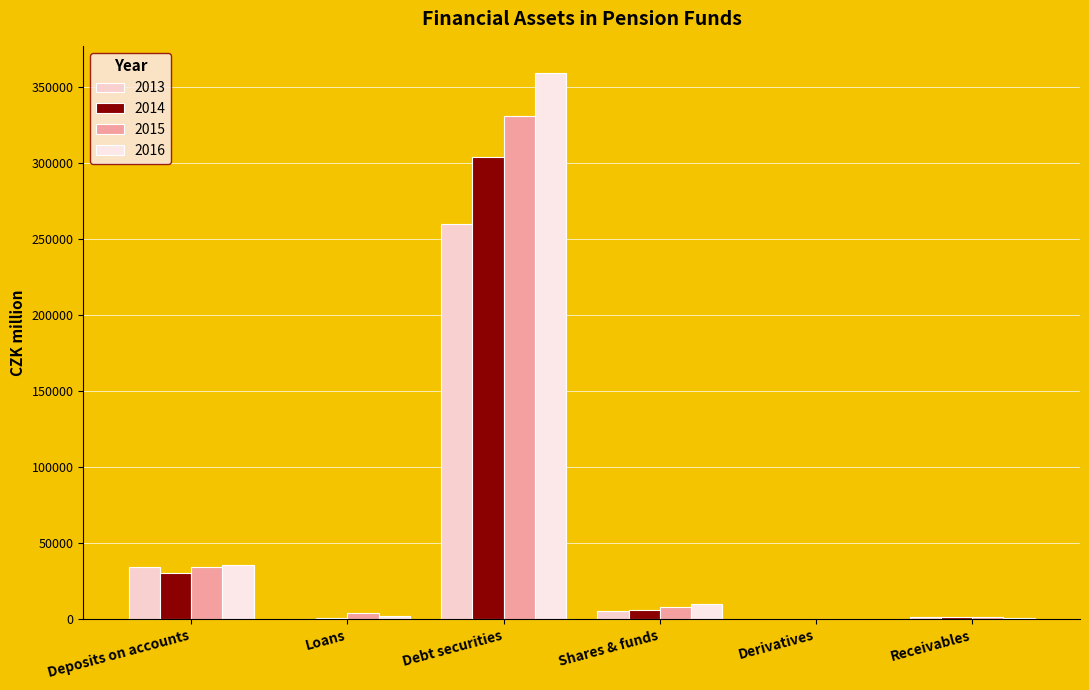

What are all the series names shown in the legend?

2013, 2014, 2015, 2016